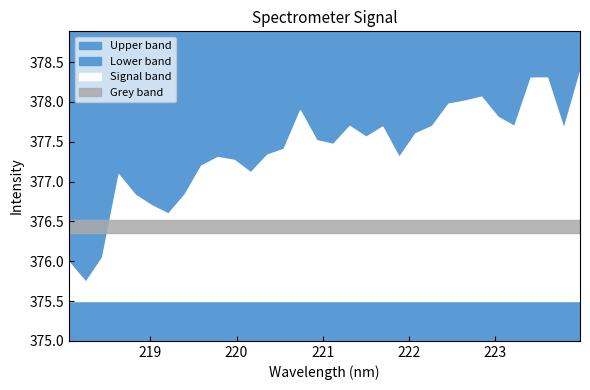

Which category has the lowest value across all series?

218.2508